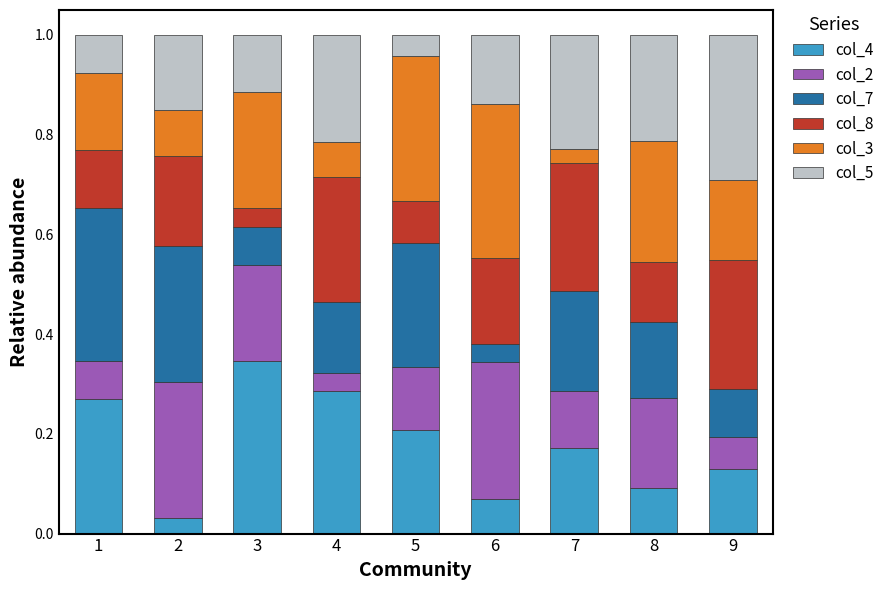

True or false: col_4 has a value of 0.2 at 5.

True